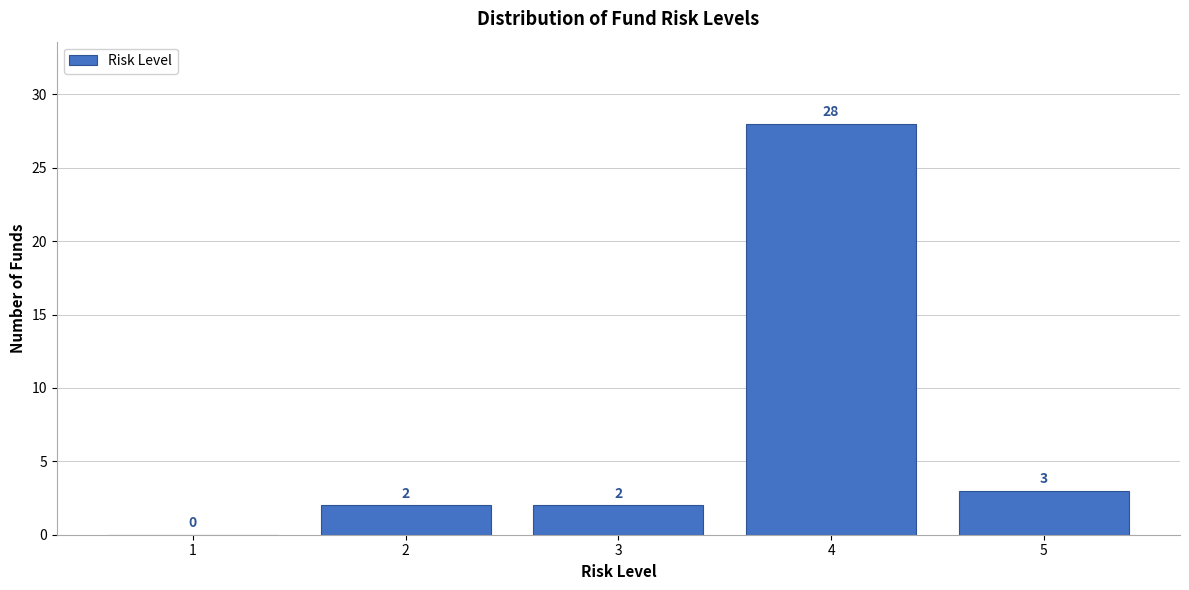

Reading left to right, what are all the values shown in this chart?

1=0	2=2	3=2	4=28	5=3